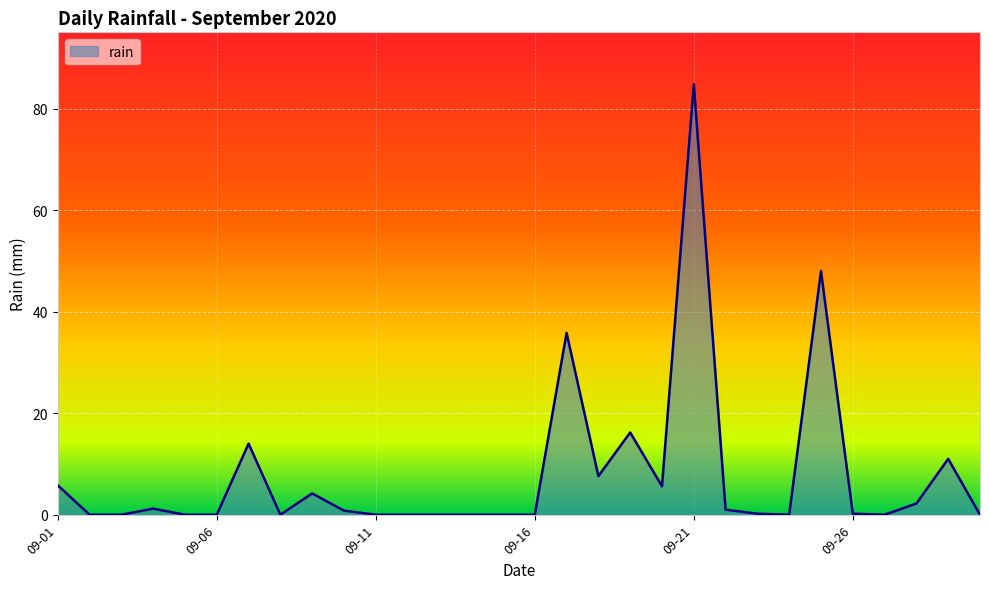

What is the difference between the maximum and minimum values?

84.8